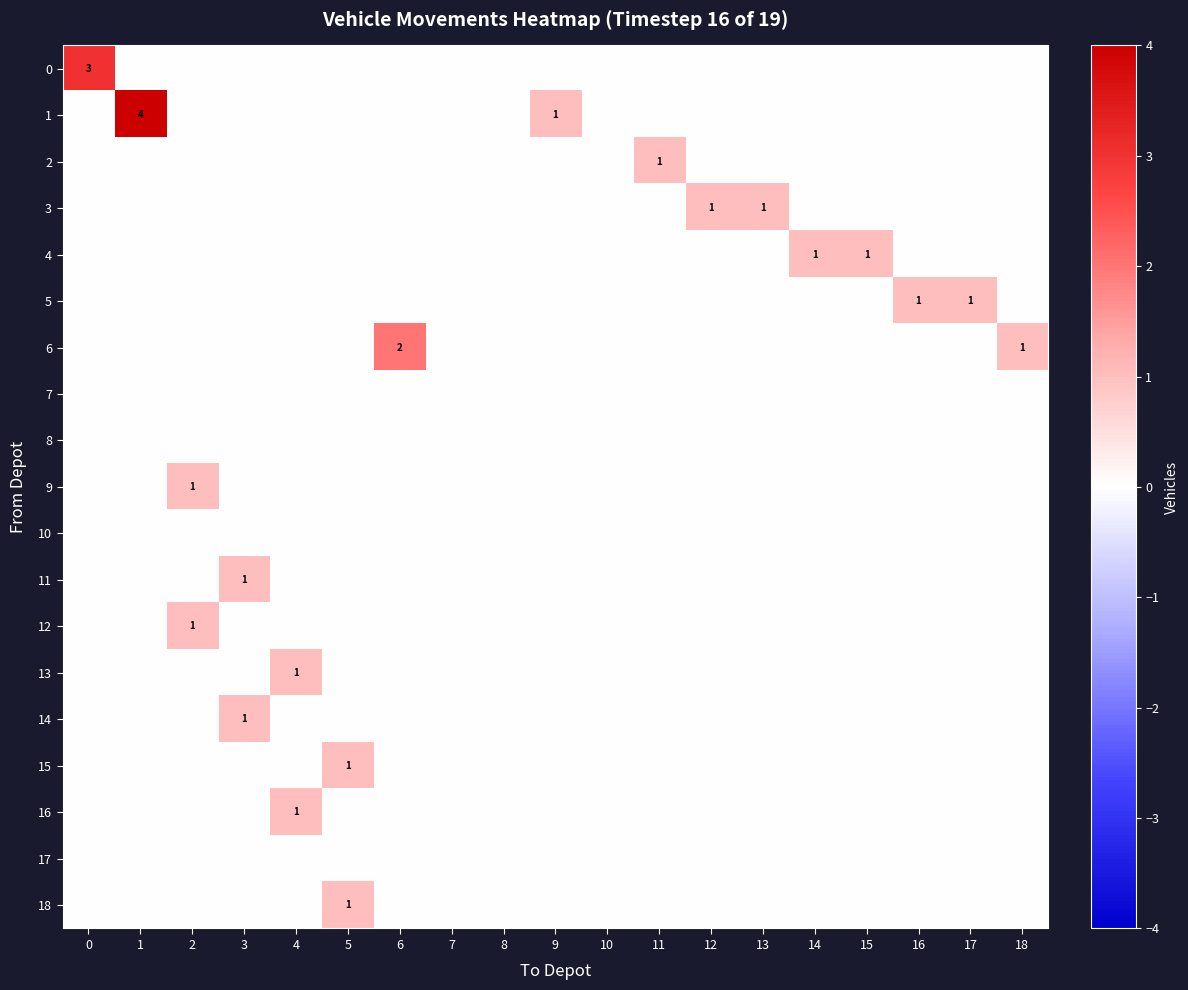

Is the value of 0 at 2 greater than the value of 15 at 8?

No